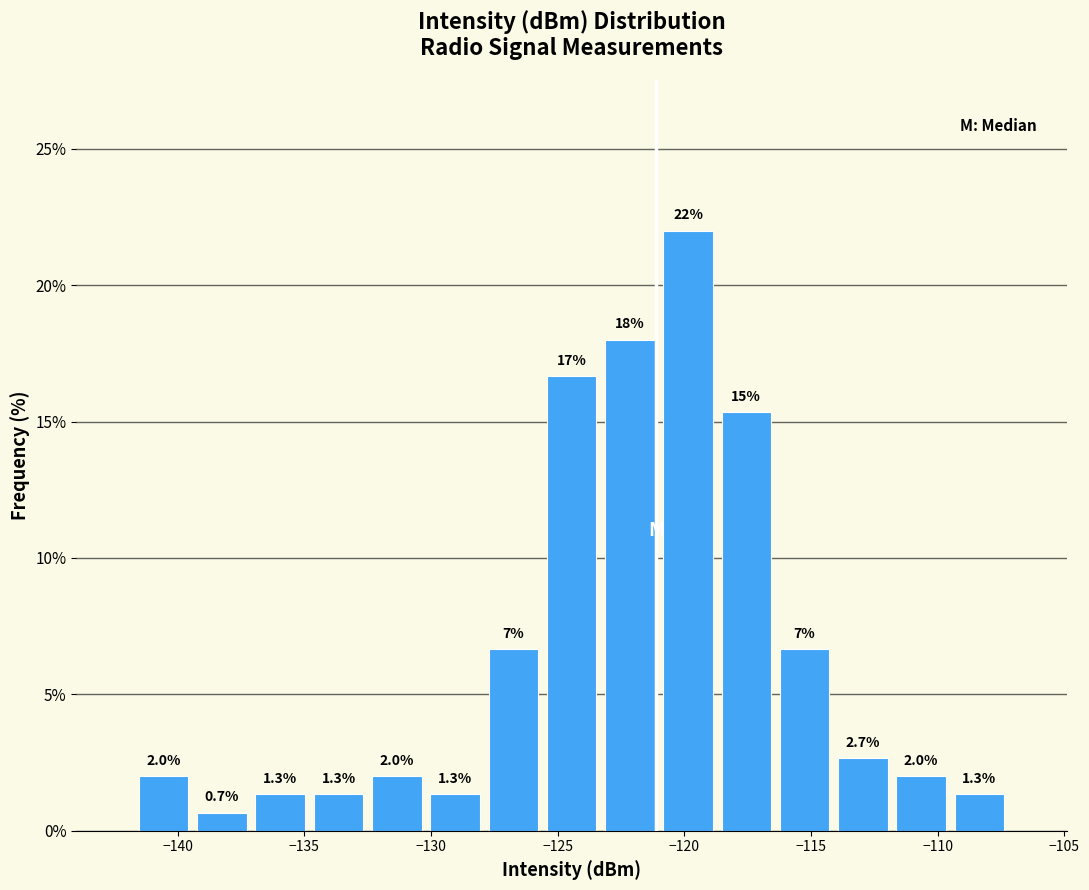

Over which range of the x-axis is the bar tallest?

-121.0 to -118.5